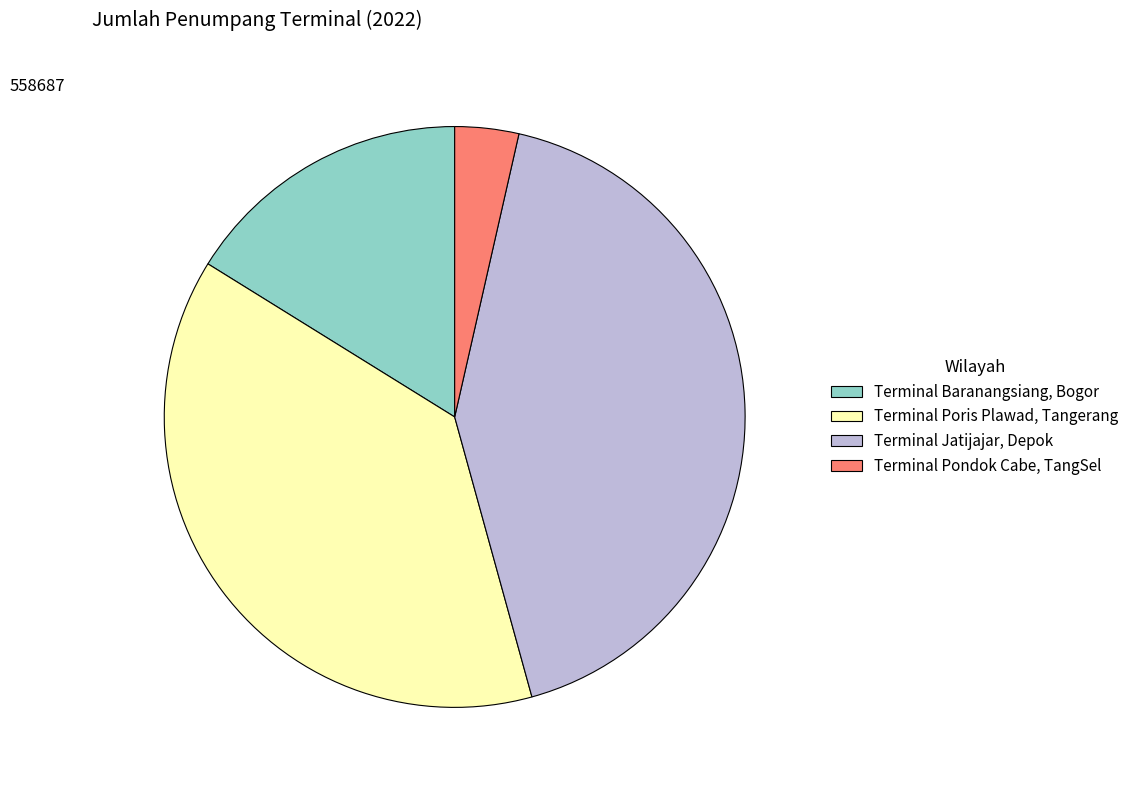

Is the sum of Terminal Pondok Cabe, TangSel and Terminal Baranangsiang, Bogor greater than half?

No